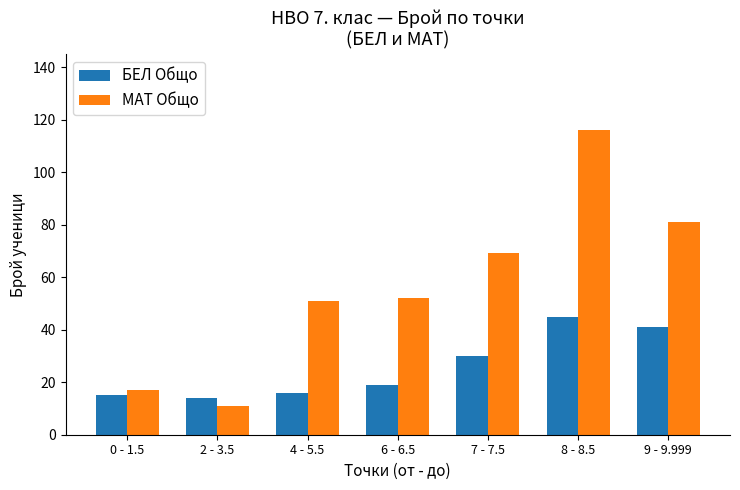

What is the label of the 1st bar from the right?

9 - 9.999